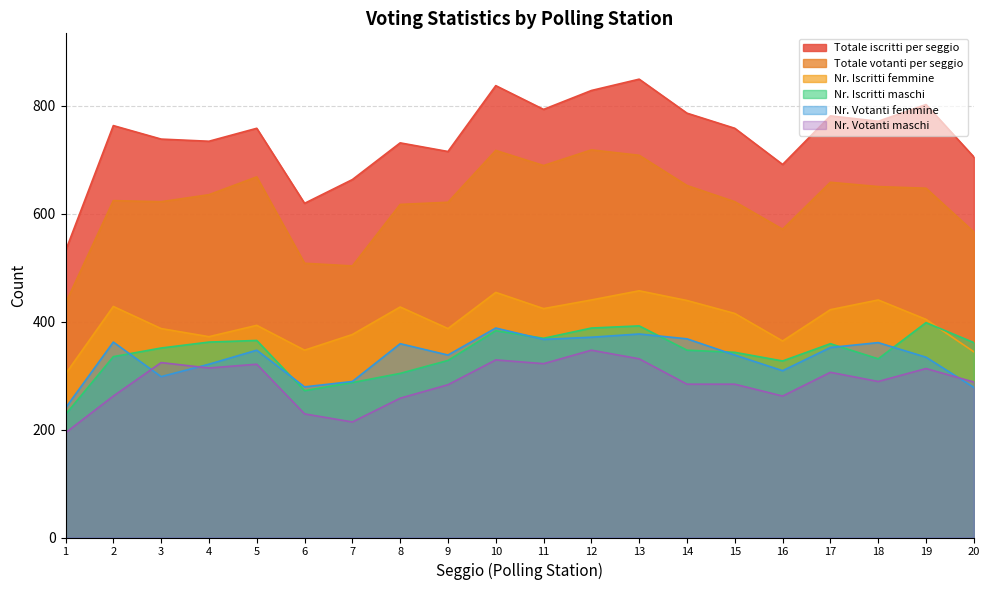

True or false: Nr. Votanti femmine and Totale iscritti per seggio cross at least once.

False